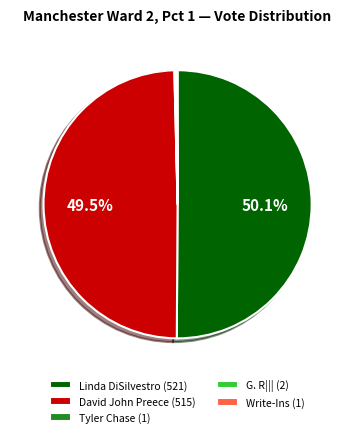

What is the largest slice in the pie chart?

Linda DiSilvestro (521)